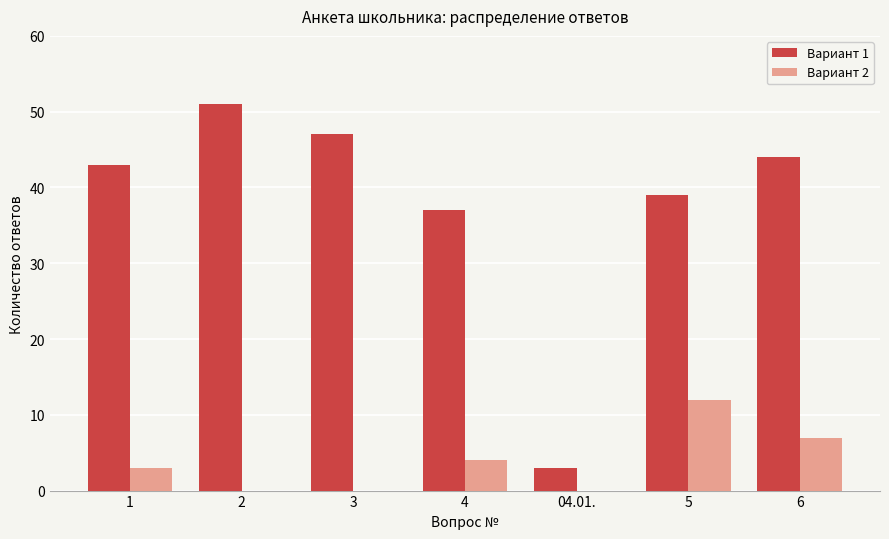

What is the difference between the Вариант 2 values at 6 and 3?

7